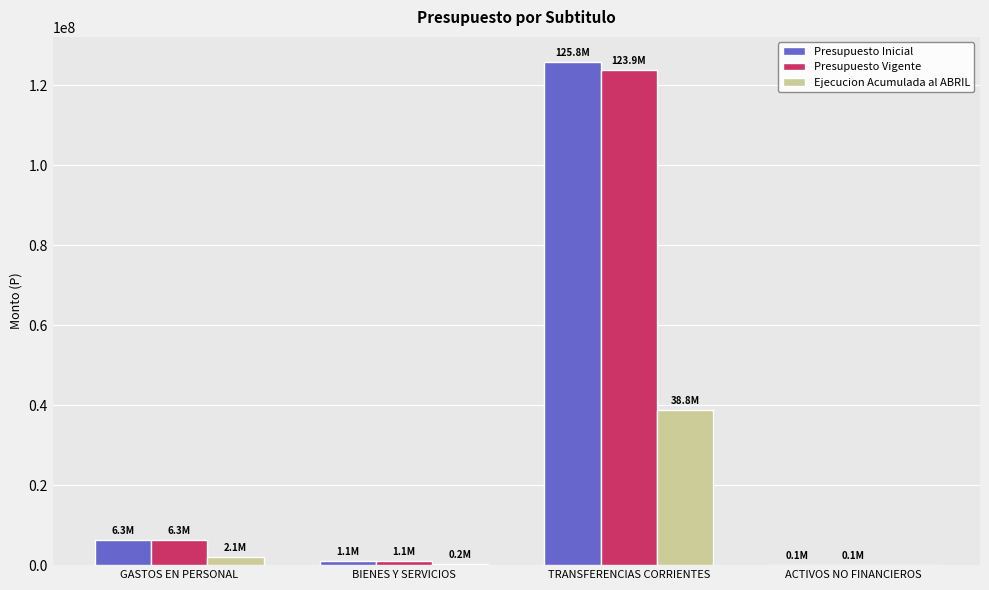

Where is Presupuesto Inicial nearest to the value 62956624?

GASTOS EN PERSONAL